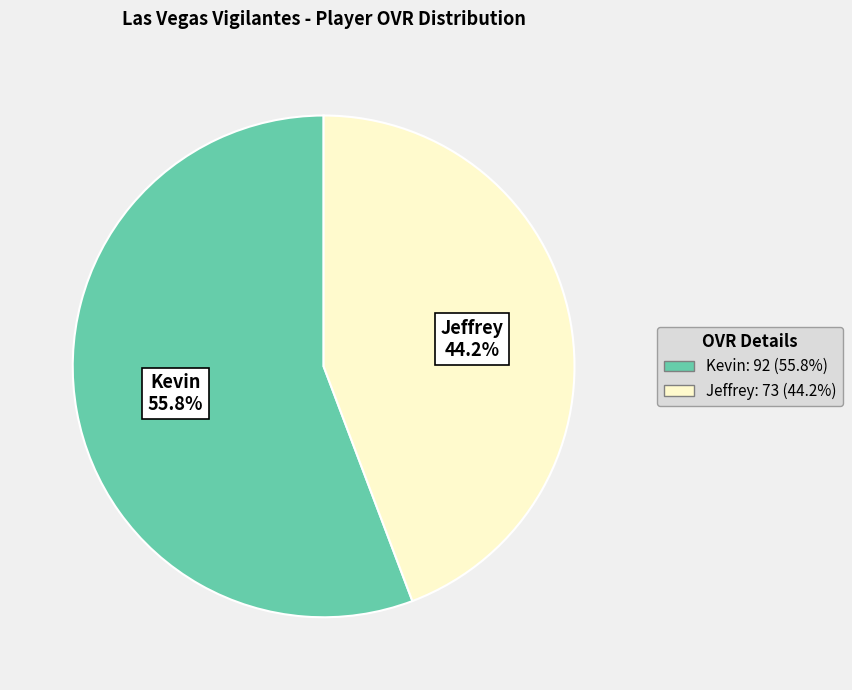

To the nearest percent, what is the difference between the Kevin and Jeffrey slice percentages?

12%